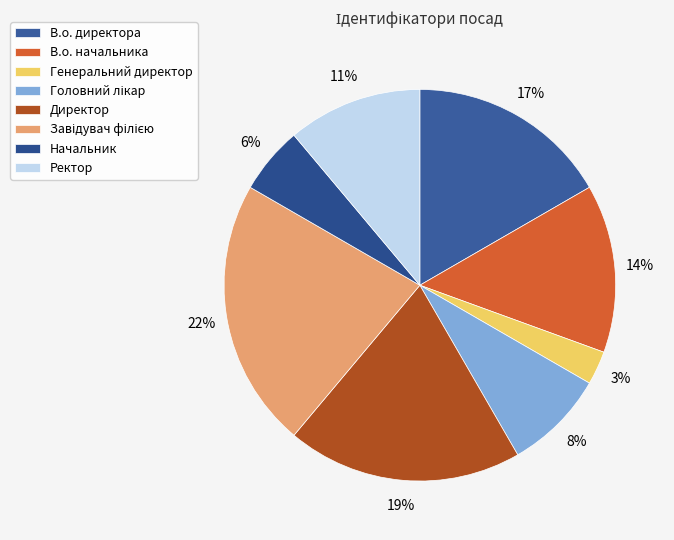

The Ректор slice represents 5% of the pie. True or false?

False